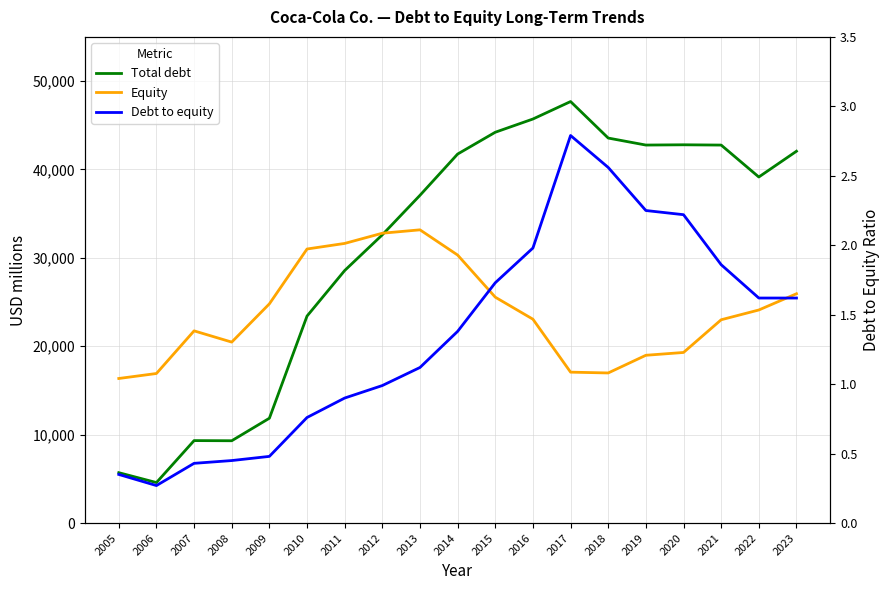

Which category has the highest value across all series?

2017